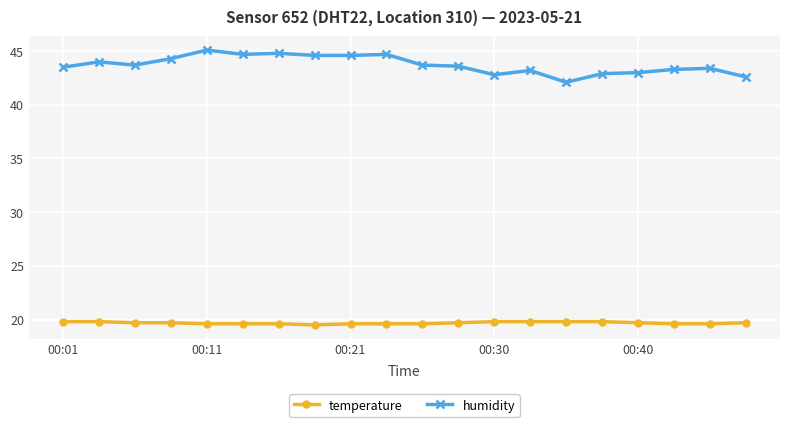

True or false: humidity and temperature cross at least once.

False